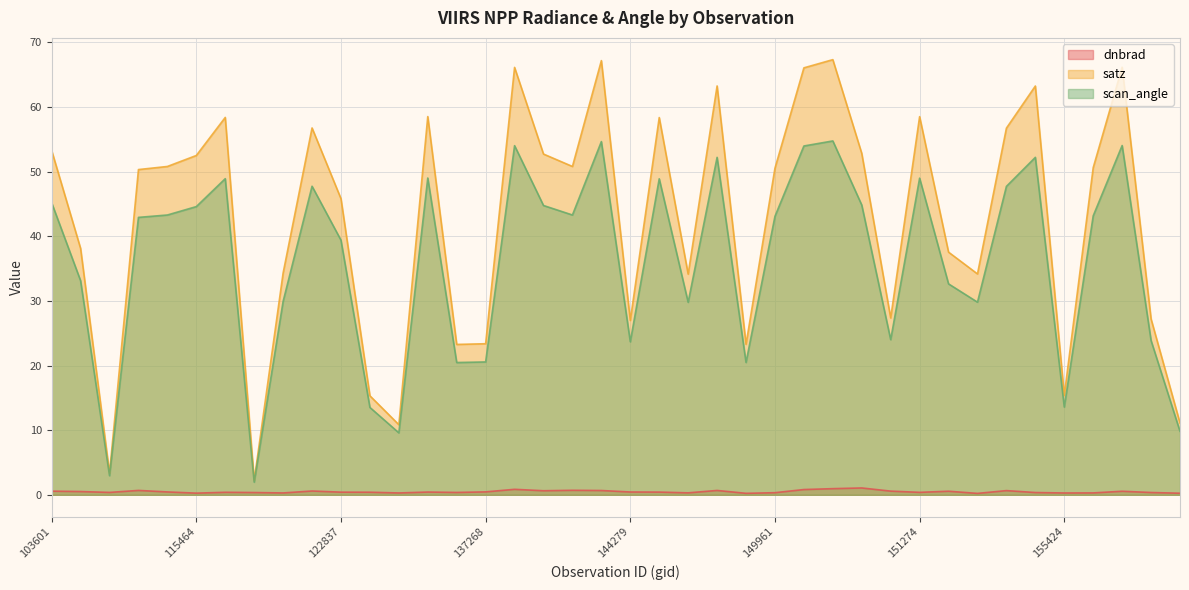

What is the spread (max minus min) of values at 149961?

50.2